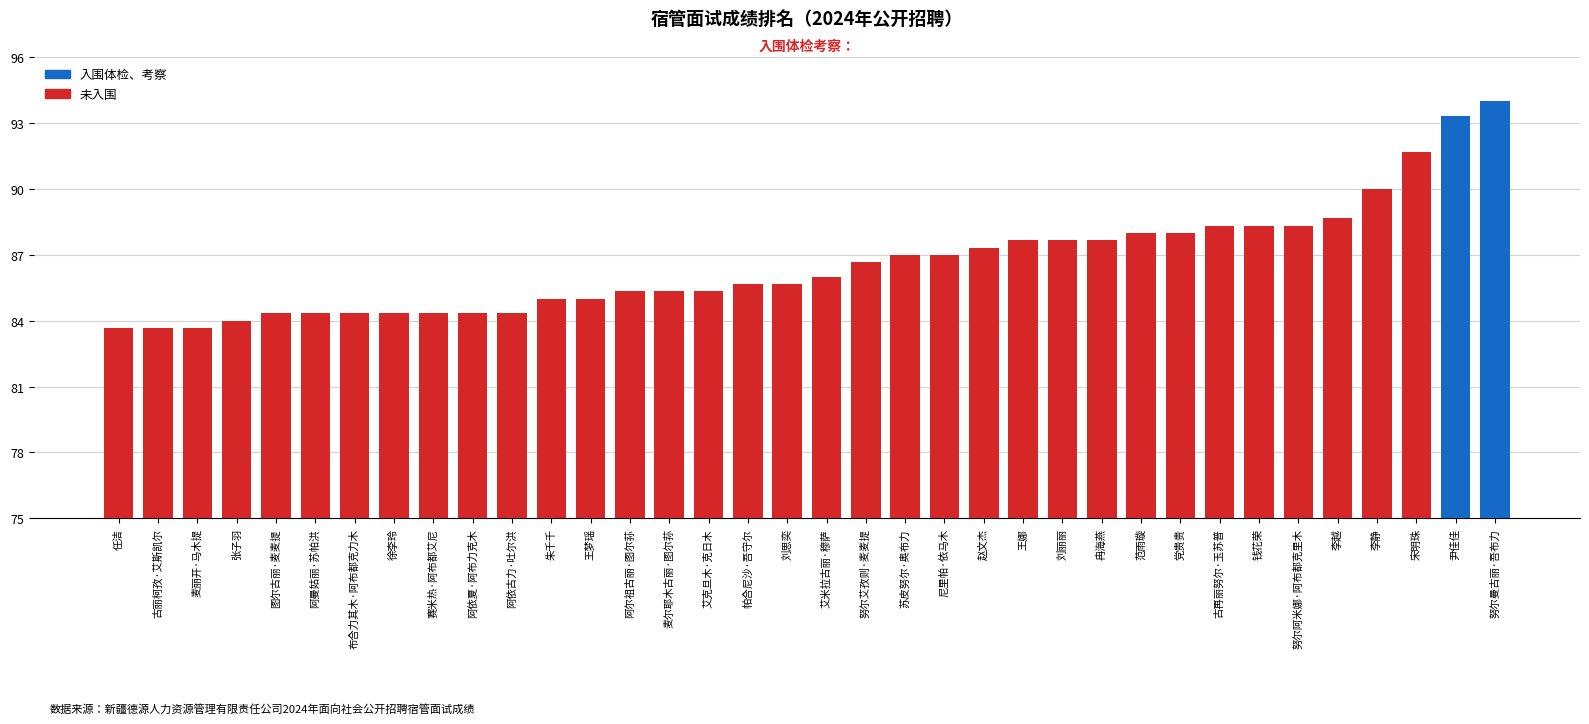

Does the chart contain any negative values?

No